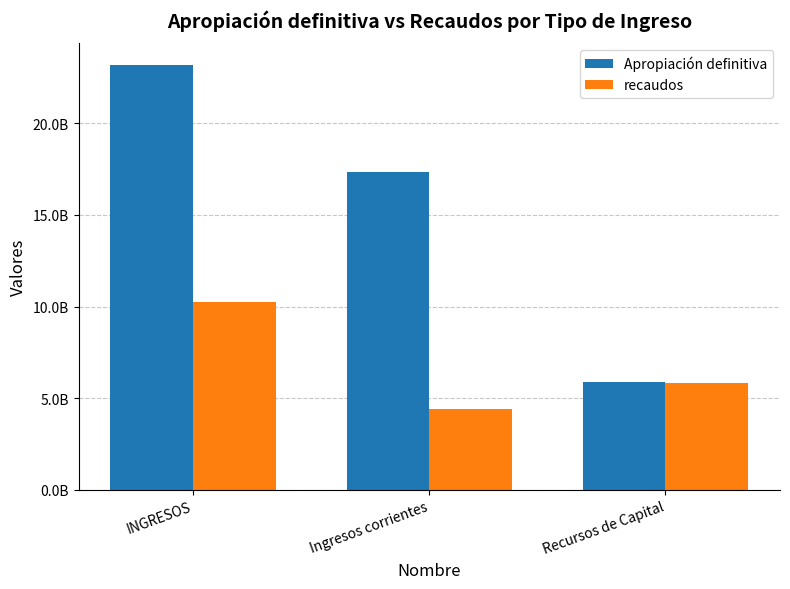

Which series has the widest spread of values?

Apropiación definitiva